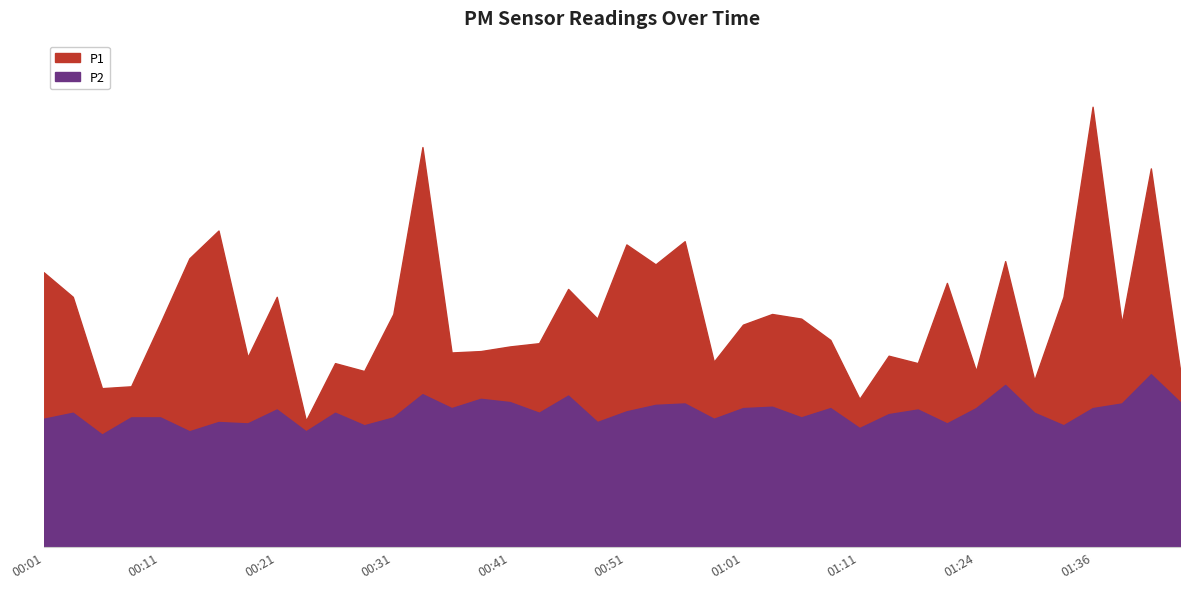

What is the difference between the maximum and minimum values in the P2 series?

1.3